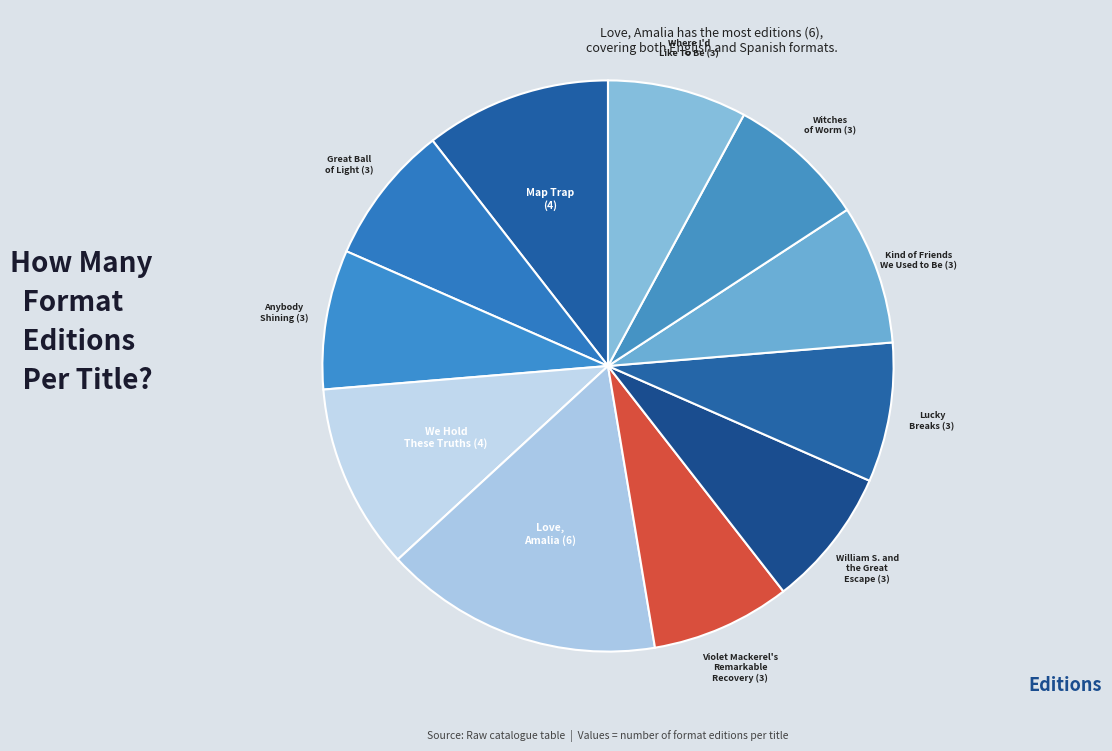

Count the number of slices in the pie.

11